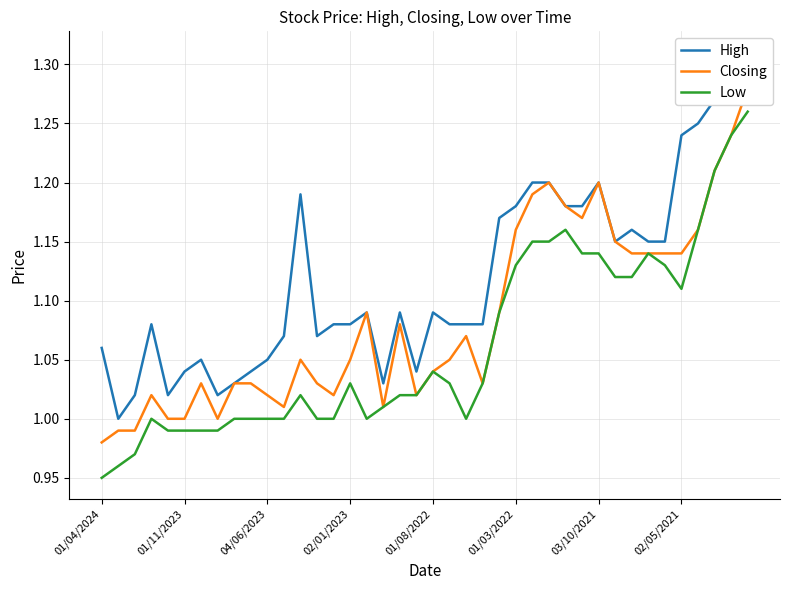

At which label does Low reach its minimum?

01/04/2024